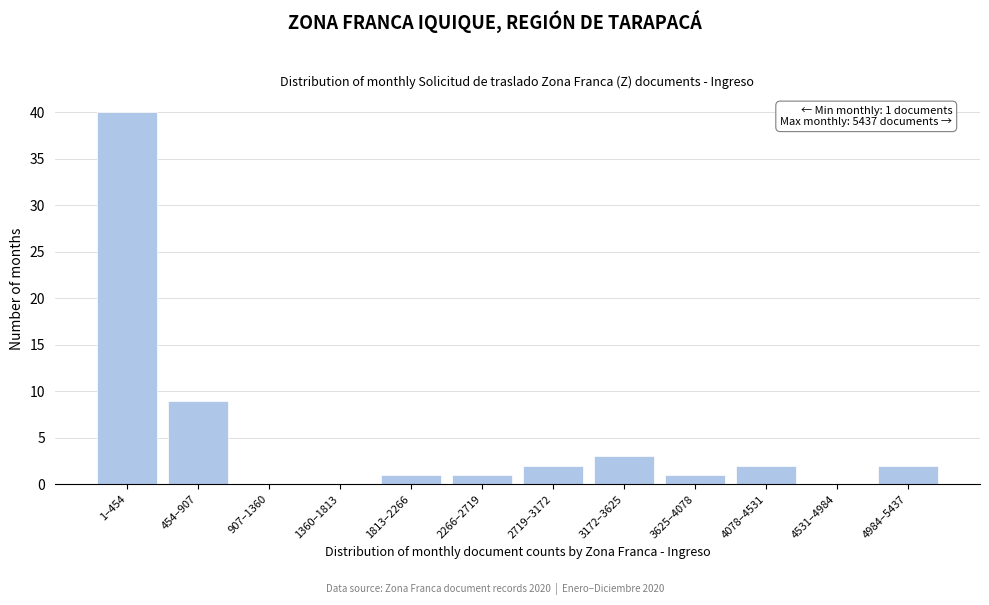

Reading left to right, transcribe all the data shown in this chart.

1–454=40	454–907=9	907–1360=0	1360–1813=0	1813–2266=1	2266–2719=1	2719–3172=2	3172–3625=3	3625–4078=1	4078–4531=2	4531–4984=0	4984–5437=2